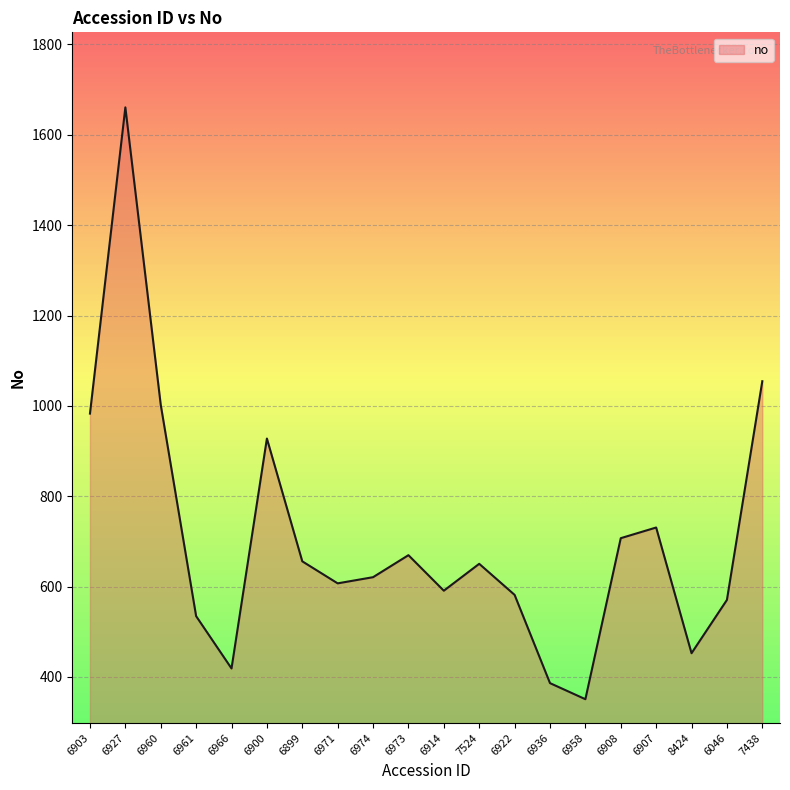

What is the ratio of the value at 6966 to the value at 6899?

0.6